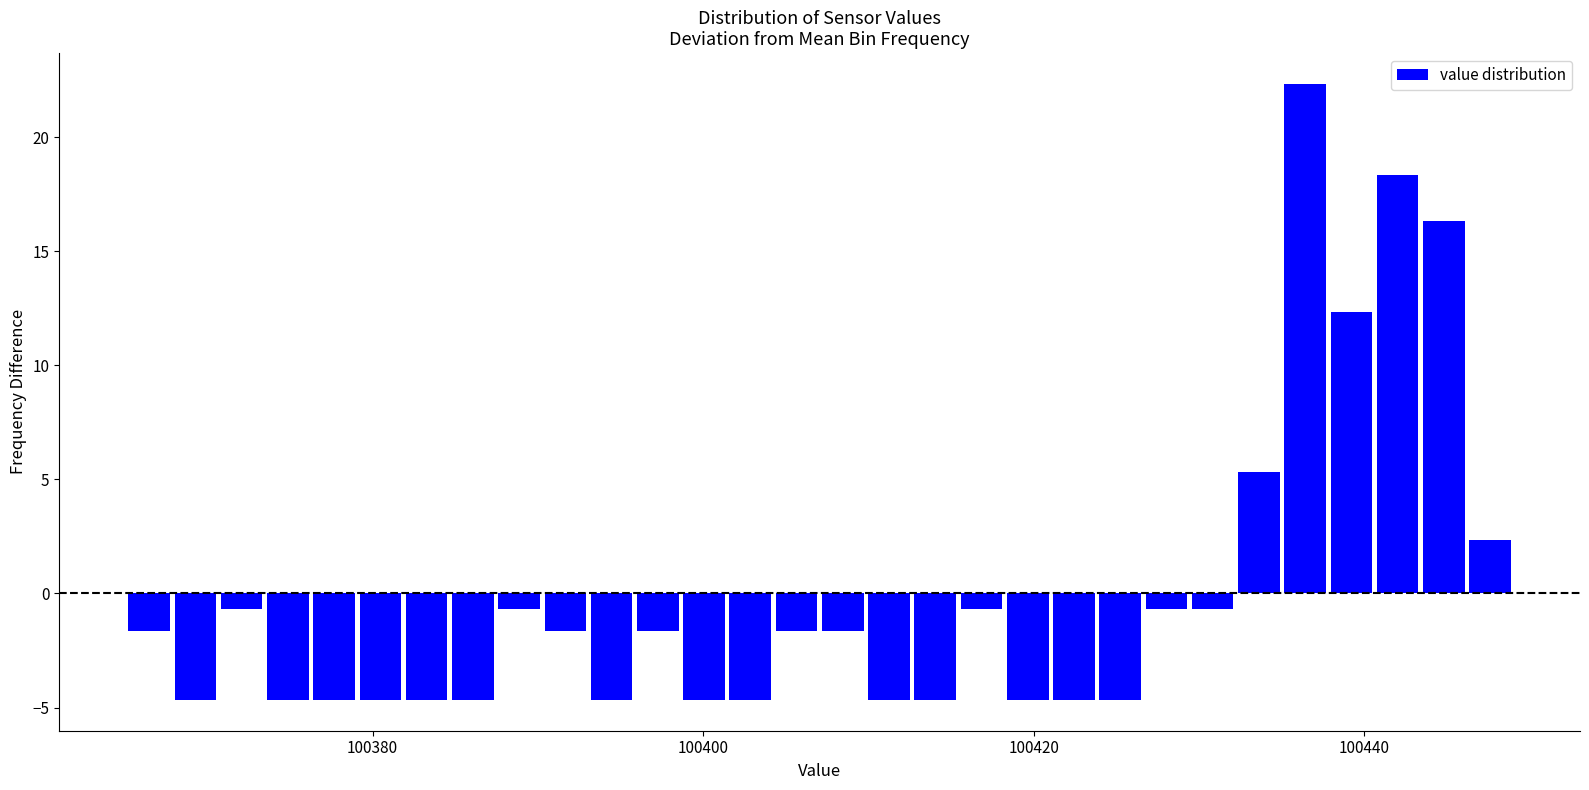

Read against the x-axis, roughly where is the centre of the tallest bar?

100436